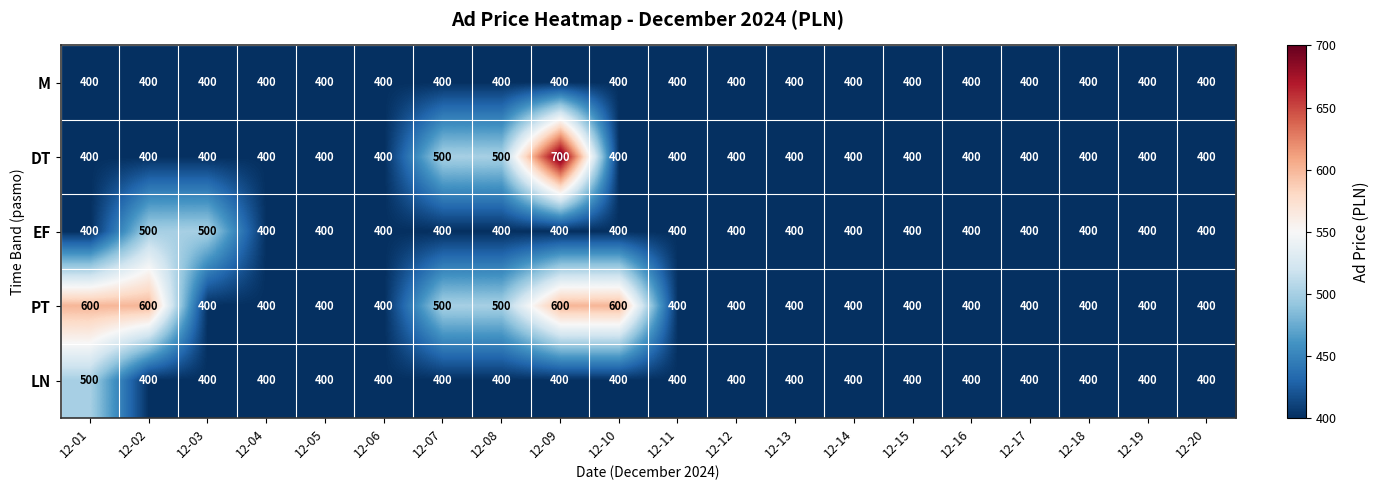

Count the PT values in the range 400 to 500.

16